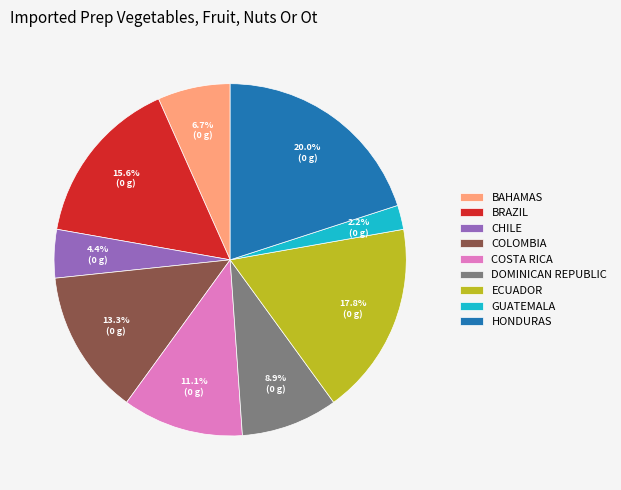

Which category has the smallest portion of the pie?

GUATEMALA